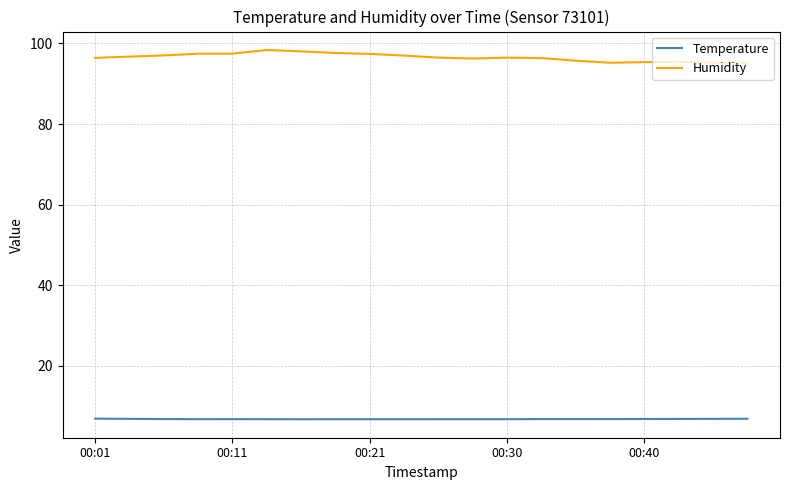

Rank the series by their average value, from lowest to highest.

Temperature, Humidity